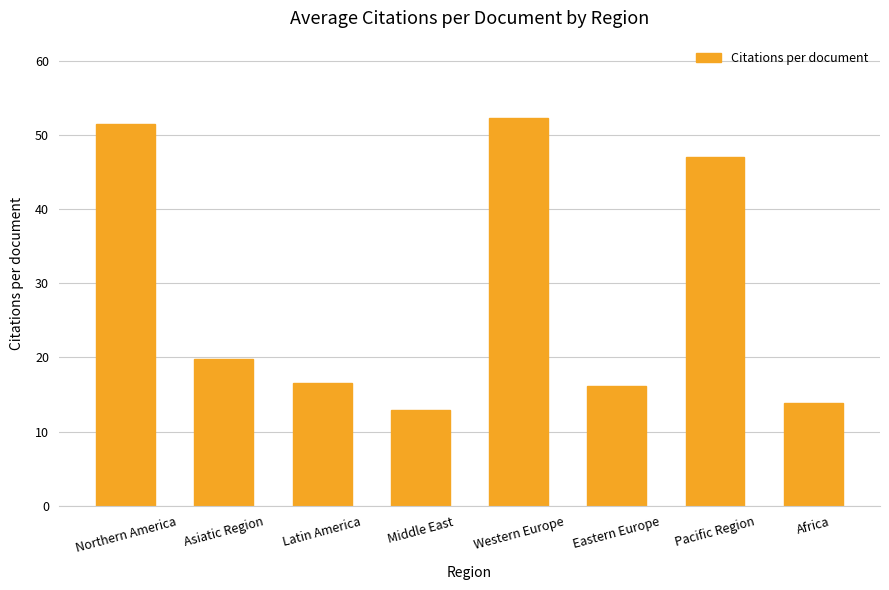

The chart shows a value of 16.2 at Eastern Europe. True or false?

True